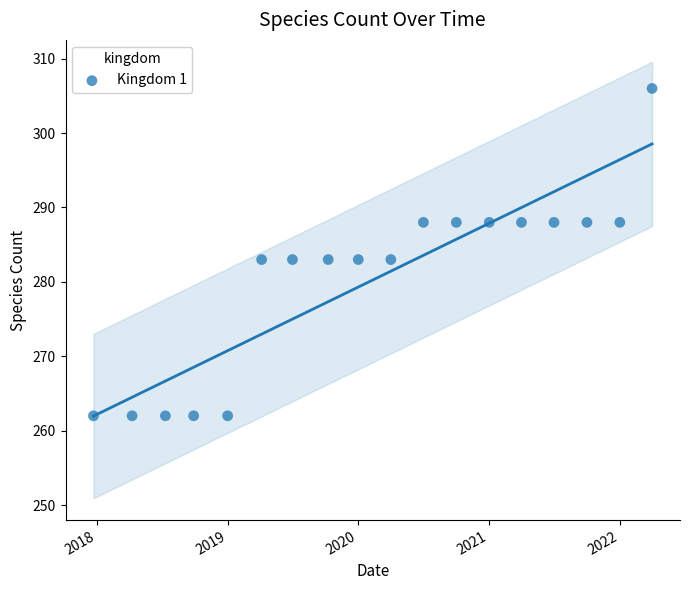

What is the range of Y values (max minus min)?

44